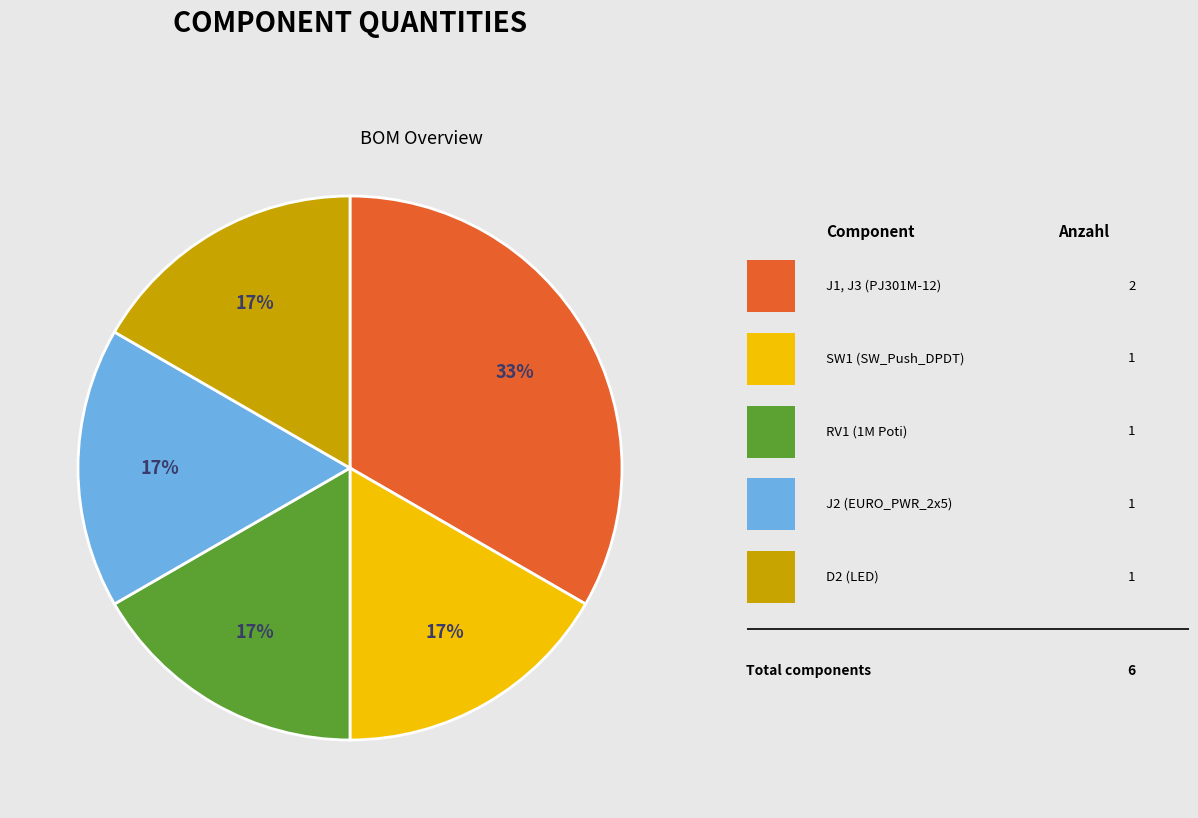

To the nearest percent, what is the average slice percentage?

20%